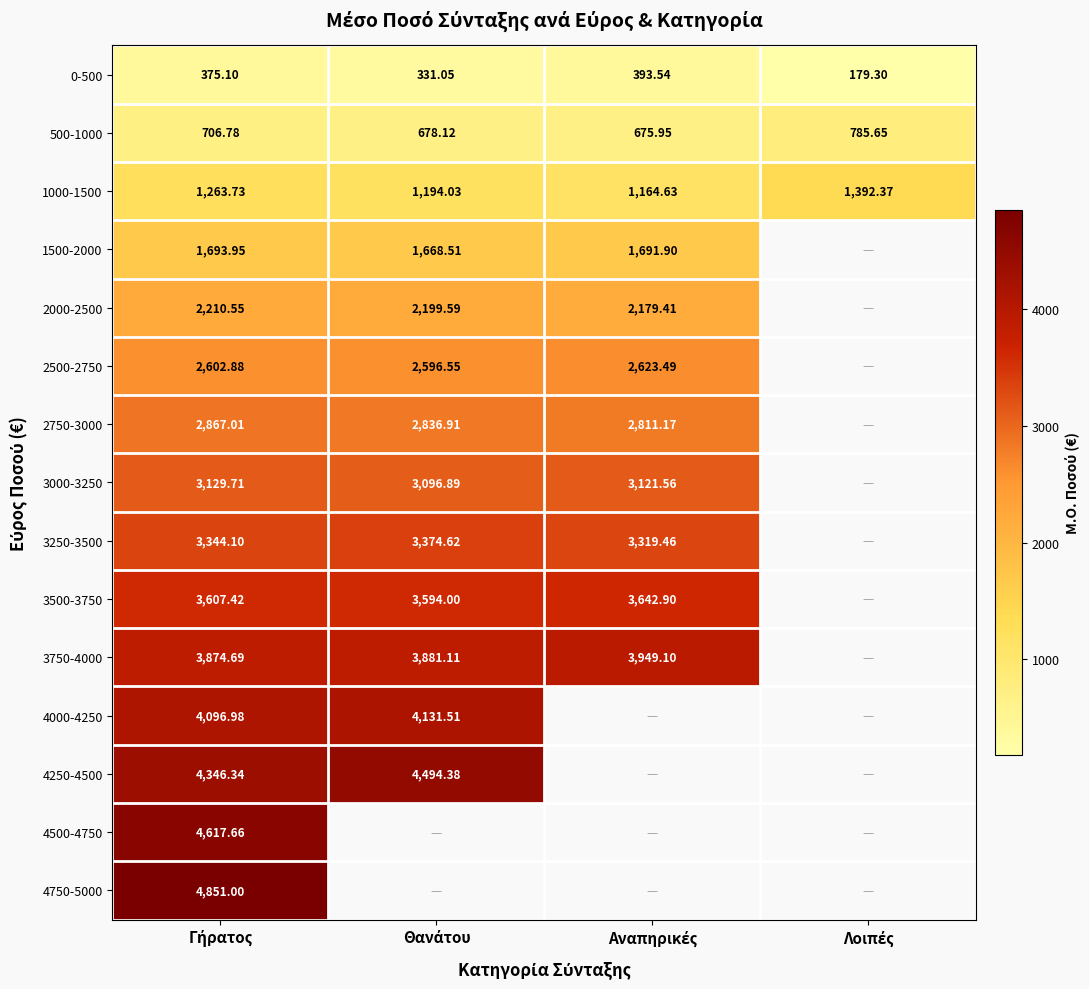

At which label is 0-500 closest to 286?

Θανάτου